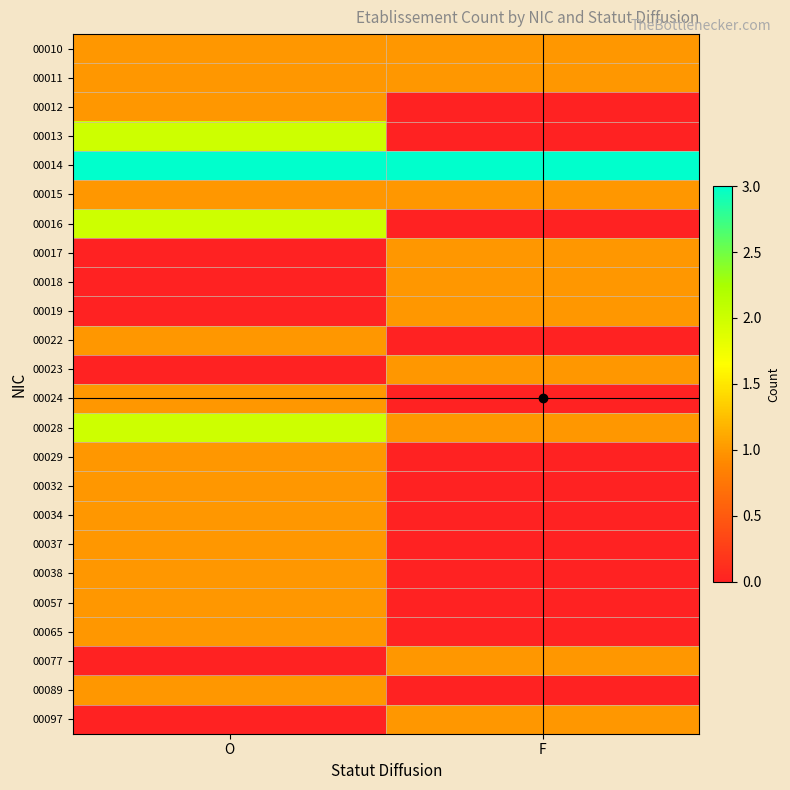

Which series has the largest total across all categories?

00014